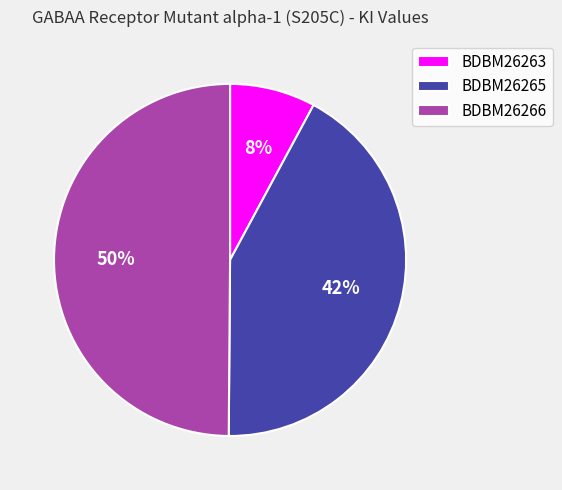

Which has a higher value, BDBM26263 or BDBM26265?

BDBM26265